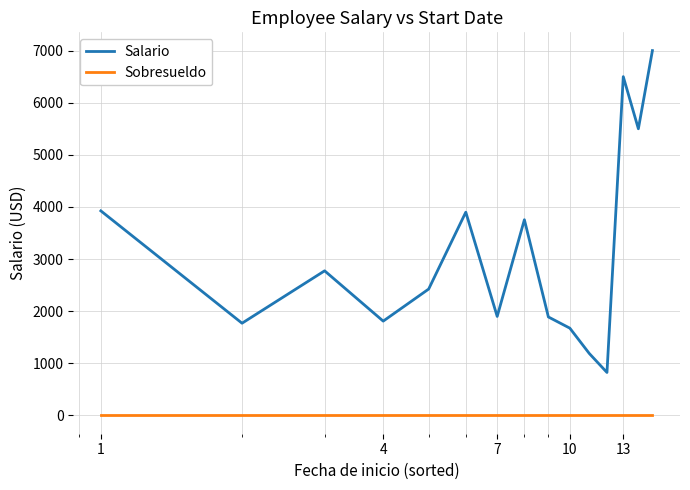

How many lines are shown in the chart?

2